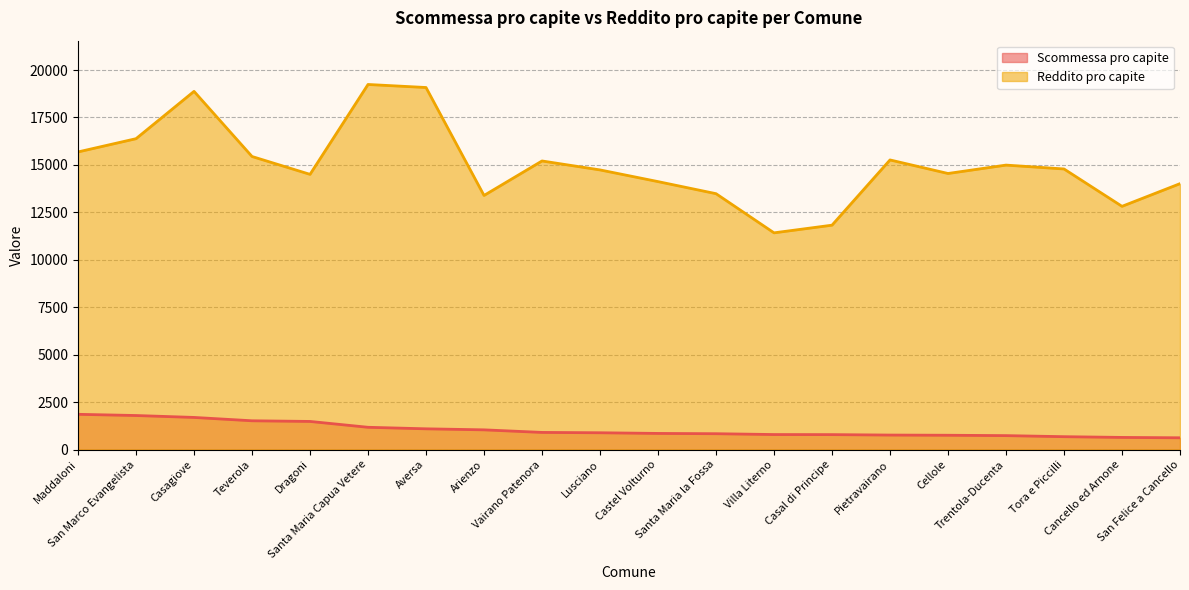

True or false: Scommessa pro capite and Reddito pro capite cross at least once.

False